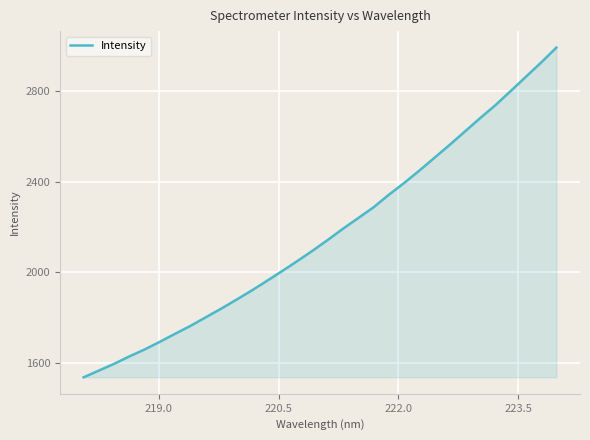

What is the minimum value shown in the chart?

1534.8